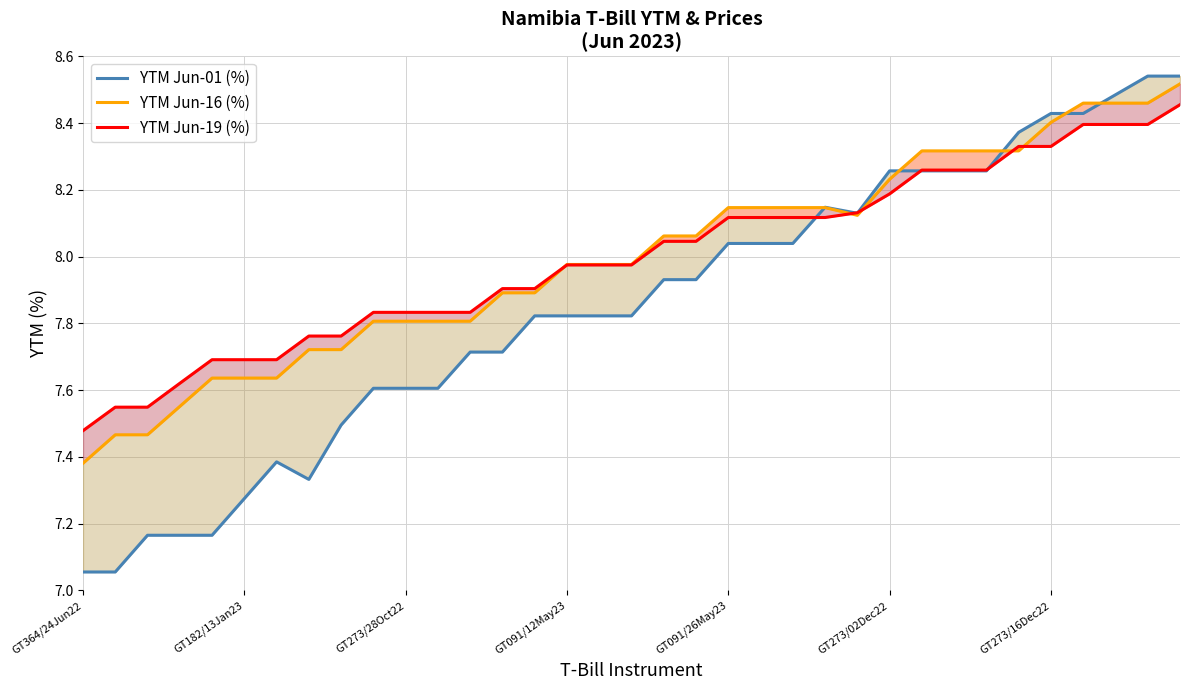

At which label is YTM Jun-01 (%) closest to 7?

GT364/24Jun22